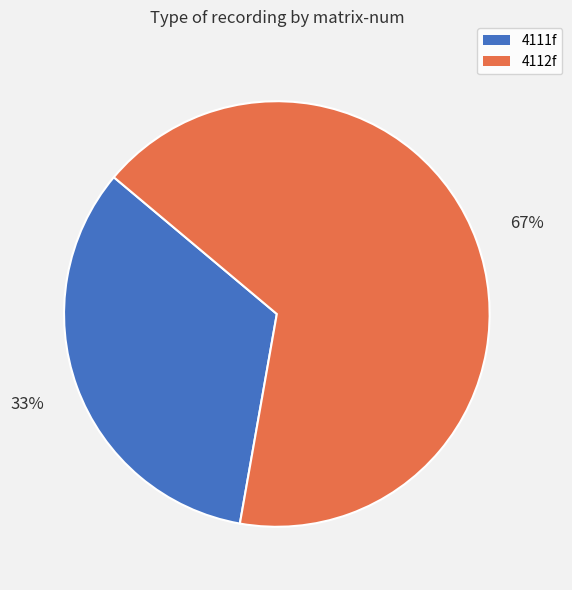

Rank the categories by value from lowest to highest.

4111f, 4112f